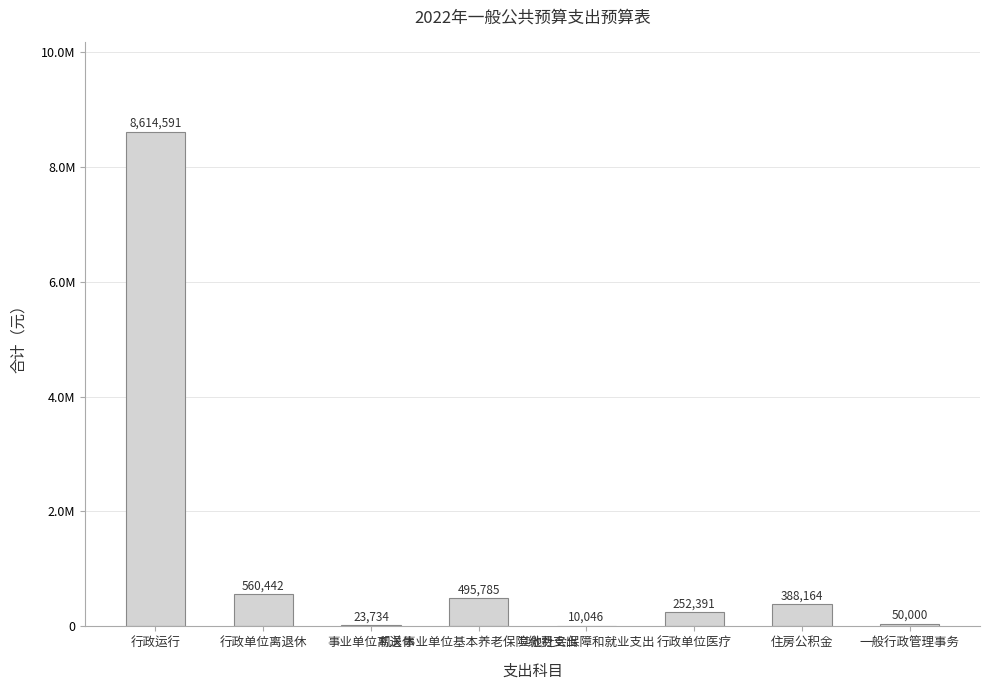

The chart shows a value of 23734.3 at 事业单位离退休. True or false?

True